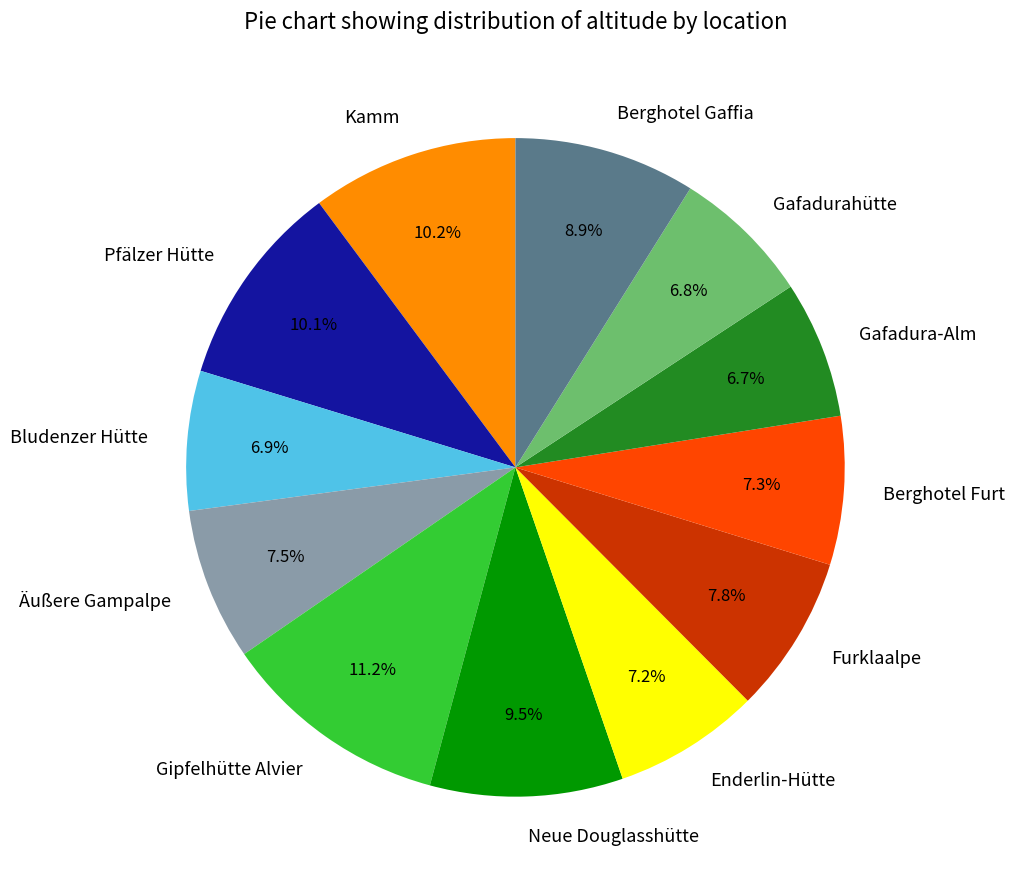

Which slice is the largest?

Gipfelhütte Alvier